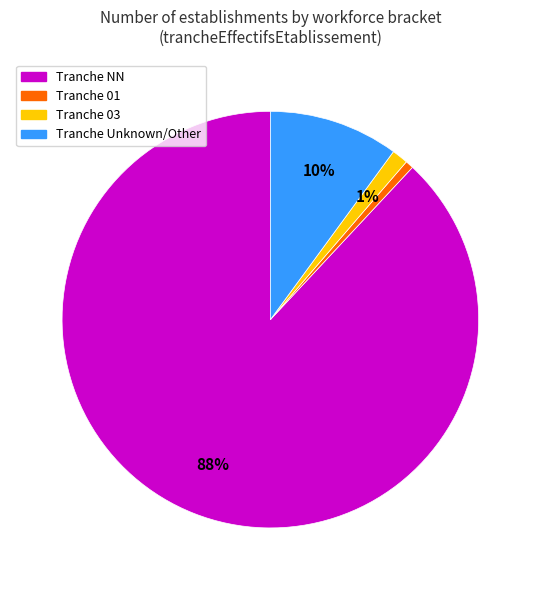

Is there a majority slice in this chart?

Yes